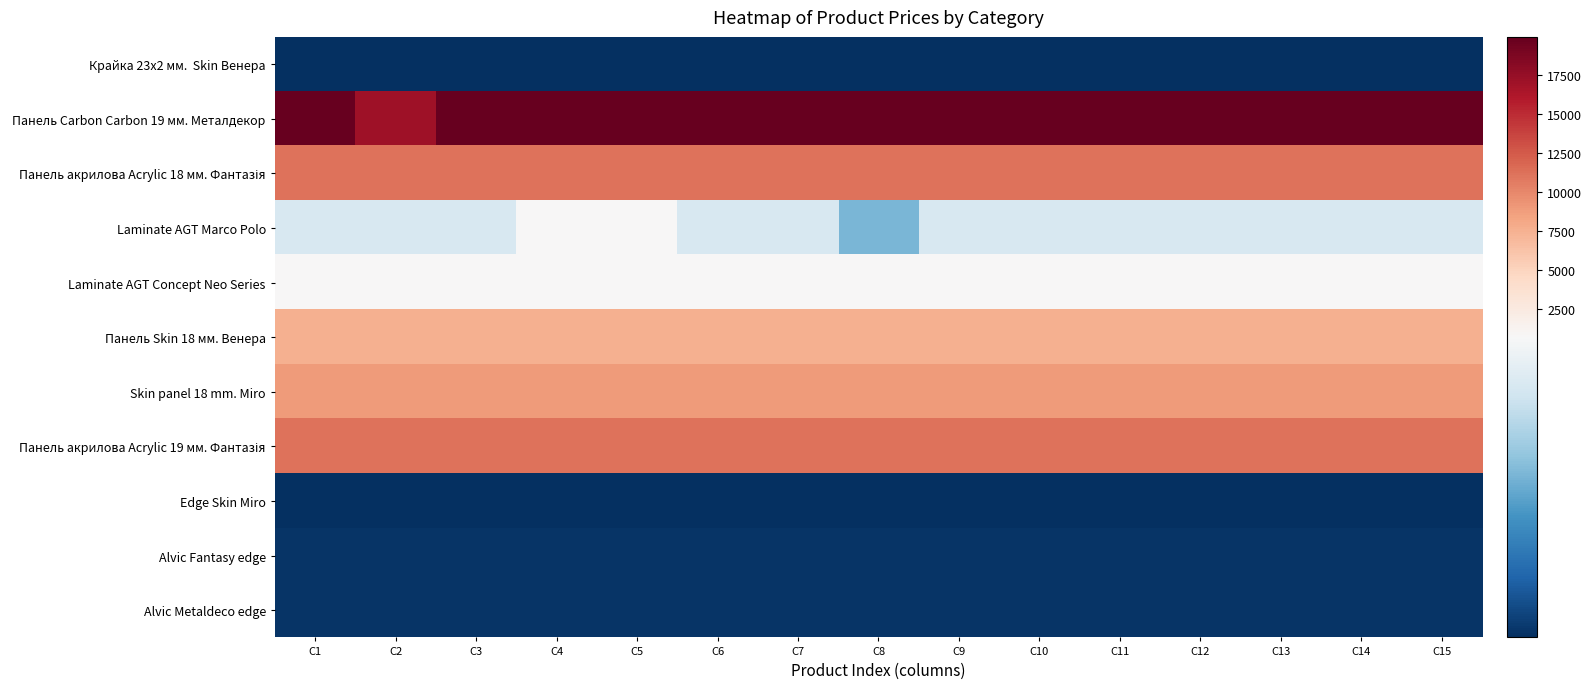

Which series has the widest spread of values?

Панель Carbon Carbon 19 мм. Металдекор